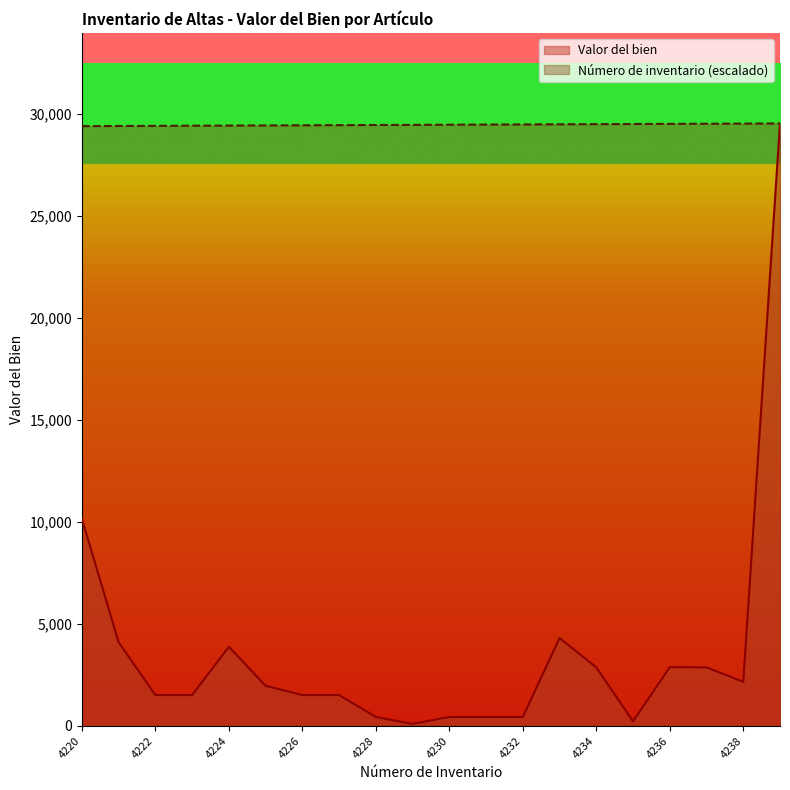

What is the greatest value displayed?

29530.0